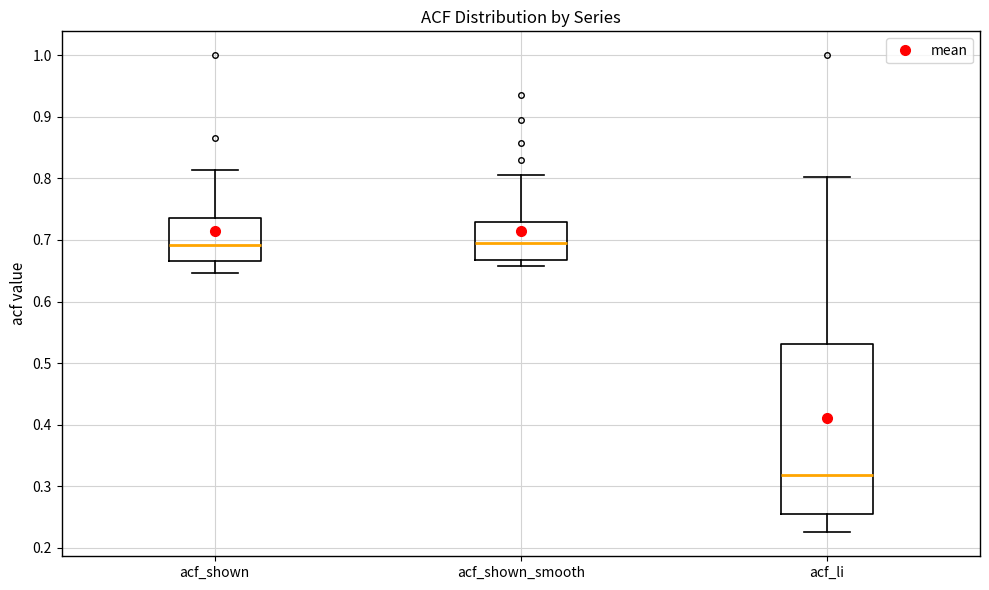

Which box has the lowest median line?

acf_li